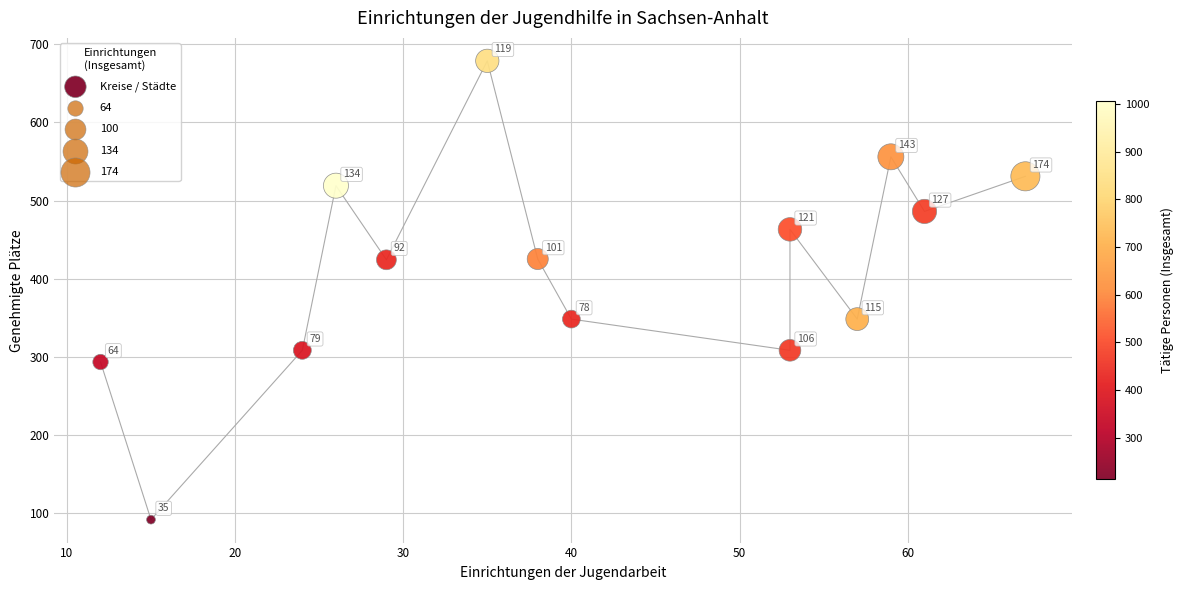

What Y value in the scatter plot is closest to 385?

348